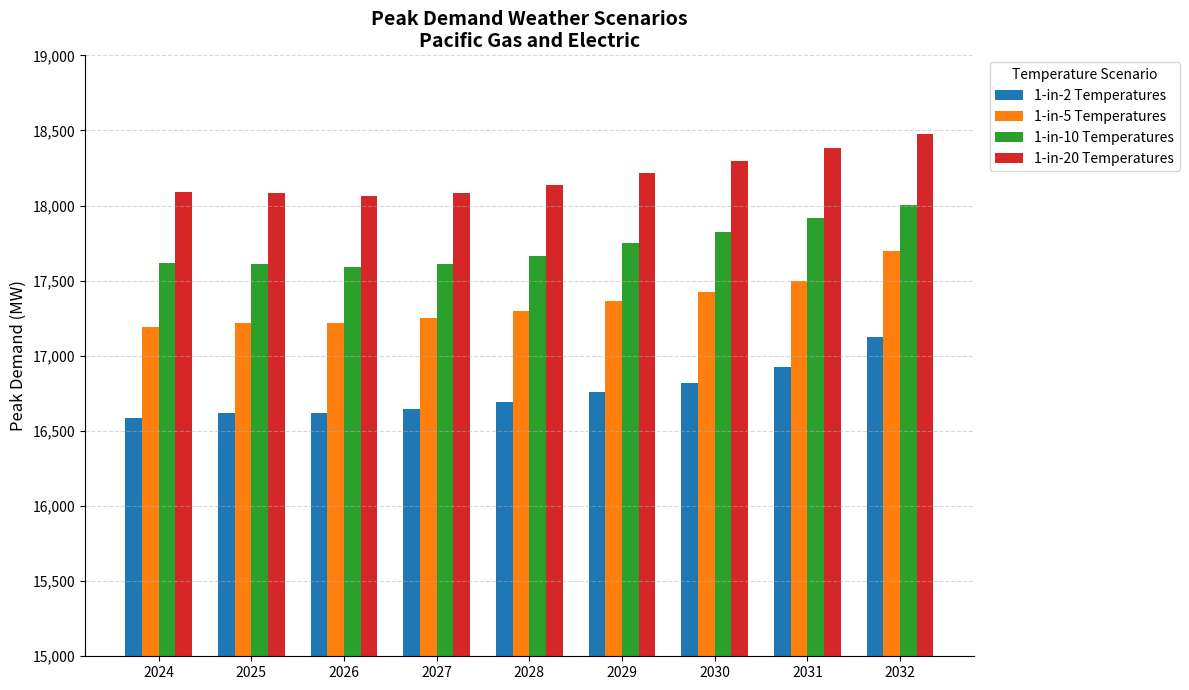

What are all the series names shown in the legend?

1-in-2 Temperatures, 1-in-5 Temperatures, 1-in-10 Temperatures, 1-in-20 Temperatures